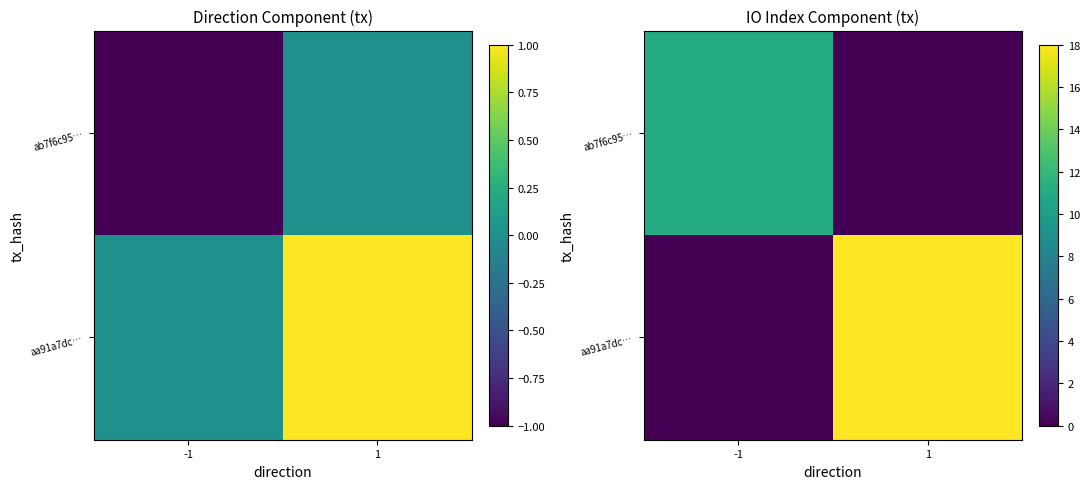

Where is aa91a7dc… nearest to the value 9?

-1